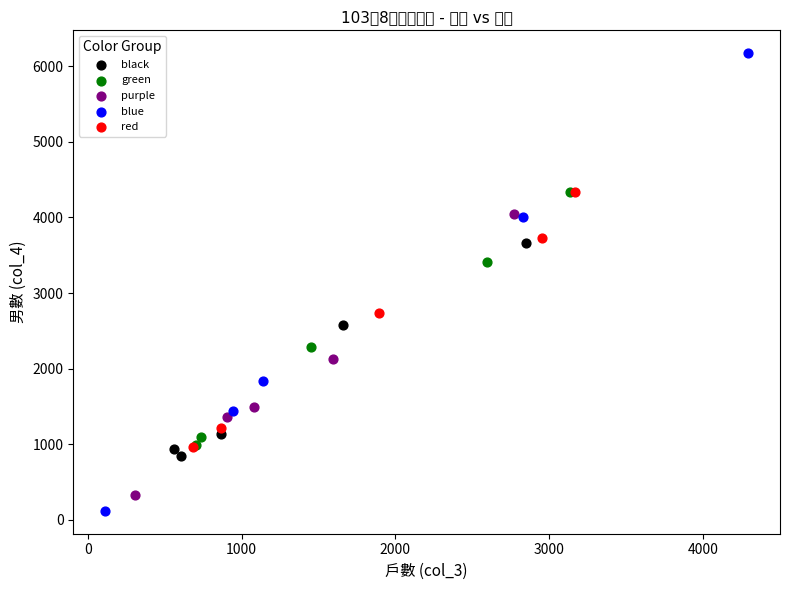

Which series reaches the maximum Y coordinate?

blue